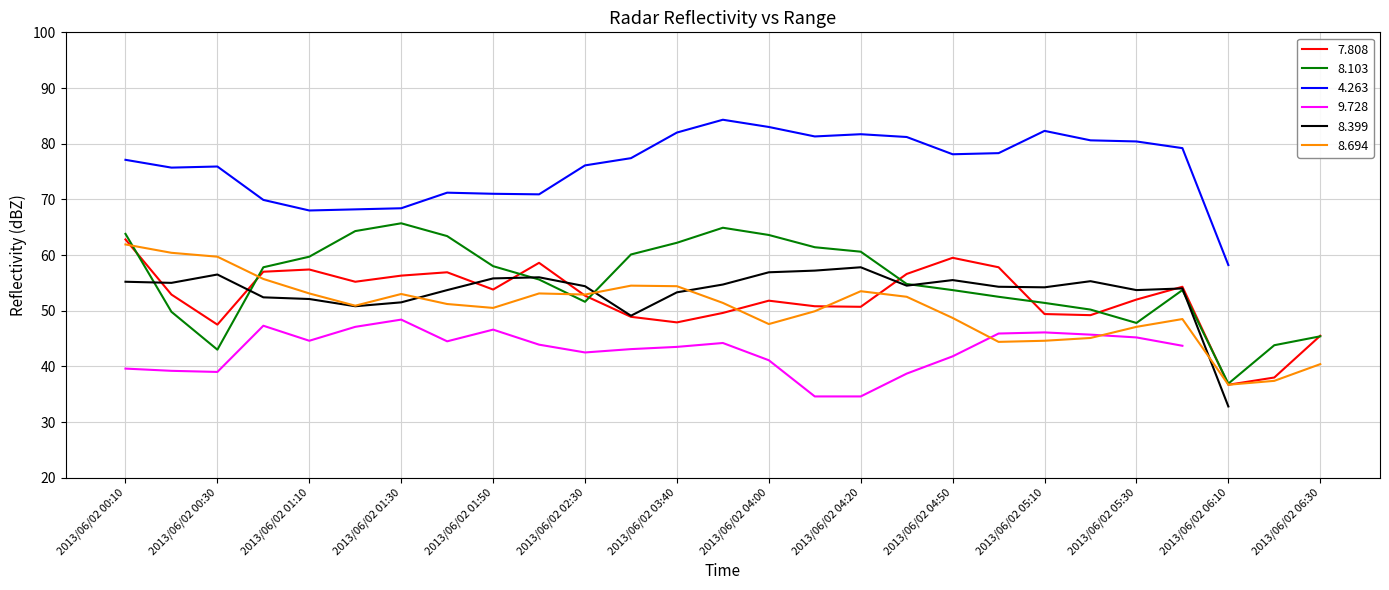

Does the chart display data point markers on the line(s)?

No